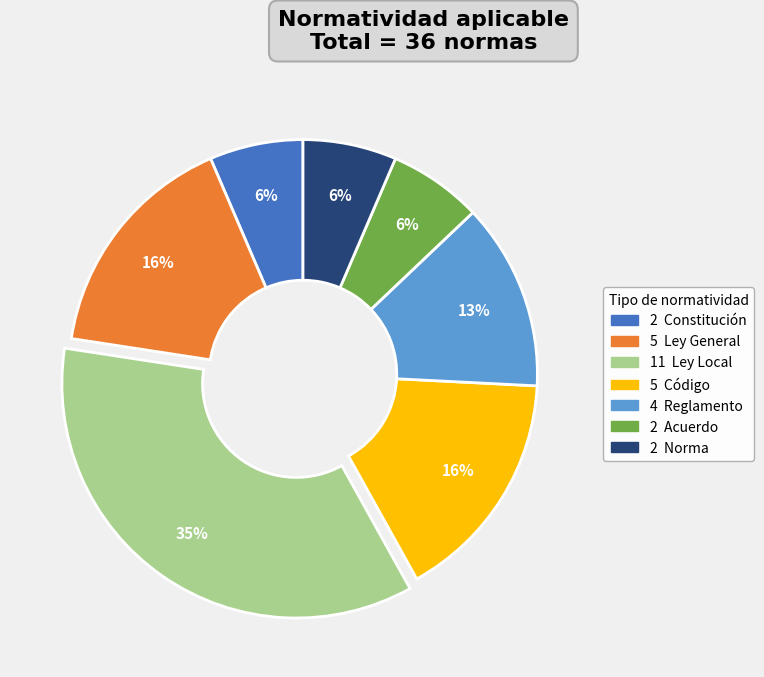

Is there a majority slice in this chart?

No